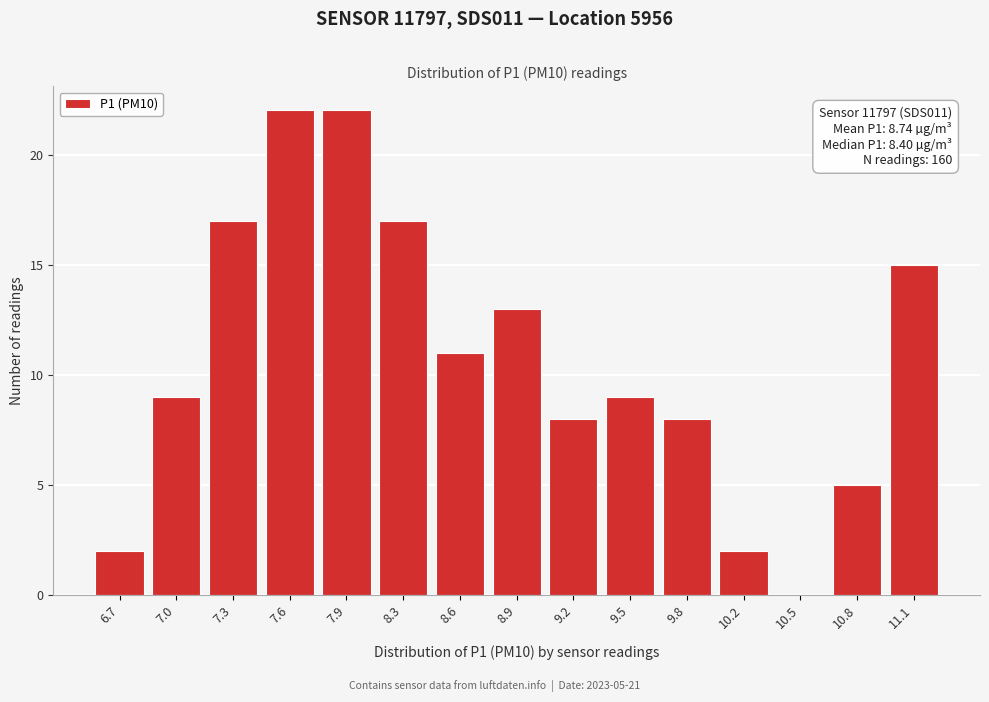

Reading left to right, transcribe all the data shown in this chart.

6.7=2	7.0=9	7.3=17	7.6=22	7.9=22	8.3=17	8.6=11	8.9=13	9.2=8	9.5=9	9.8=8	10.2=2	10.5=0	10.8=5	11.1=15